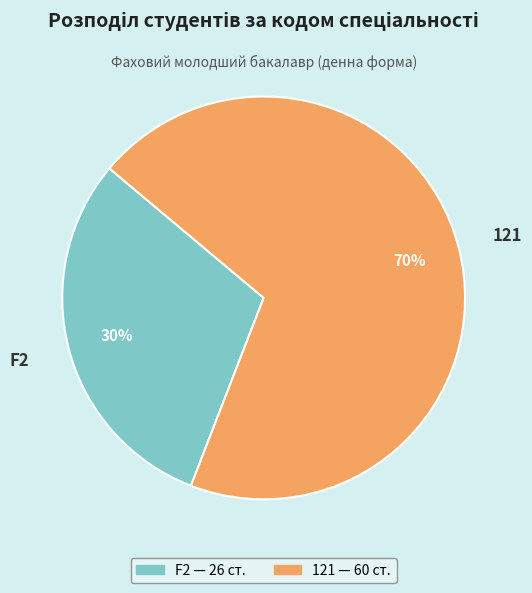

Which slice is the smallest?

F2